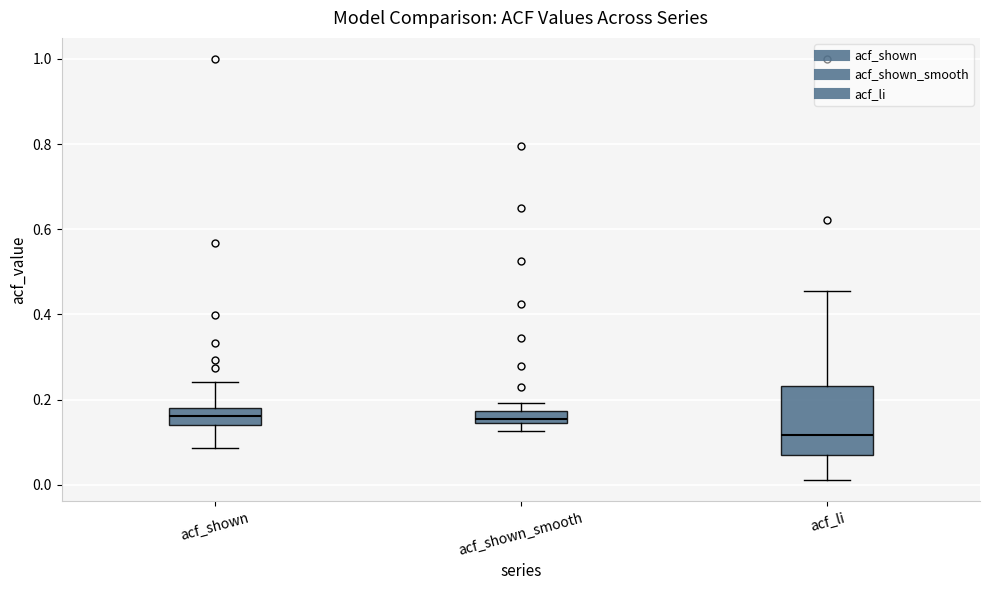

Which box's median line is the lowest?

acf_li